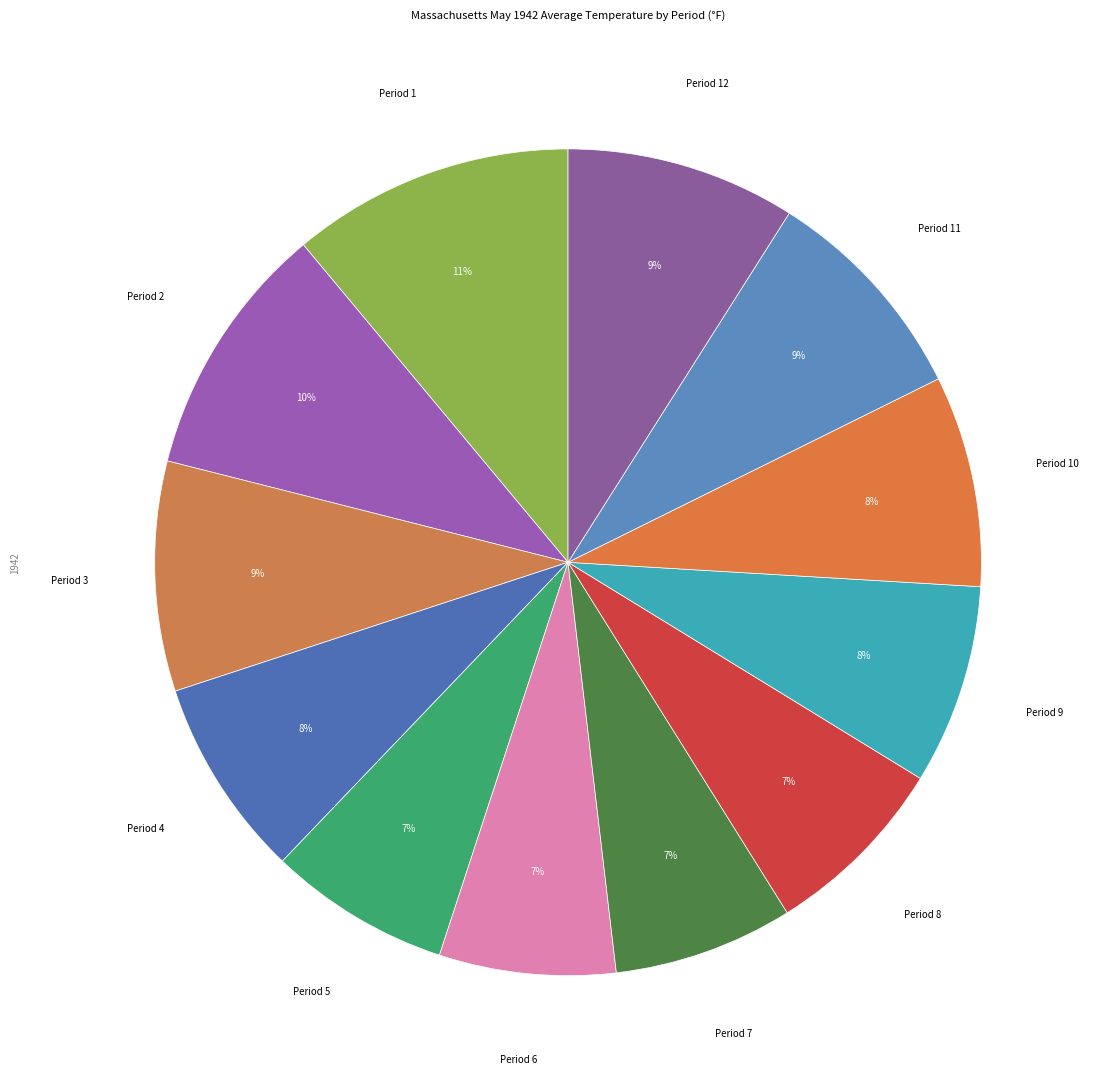

Count the number of slices in the pie.

12